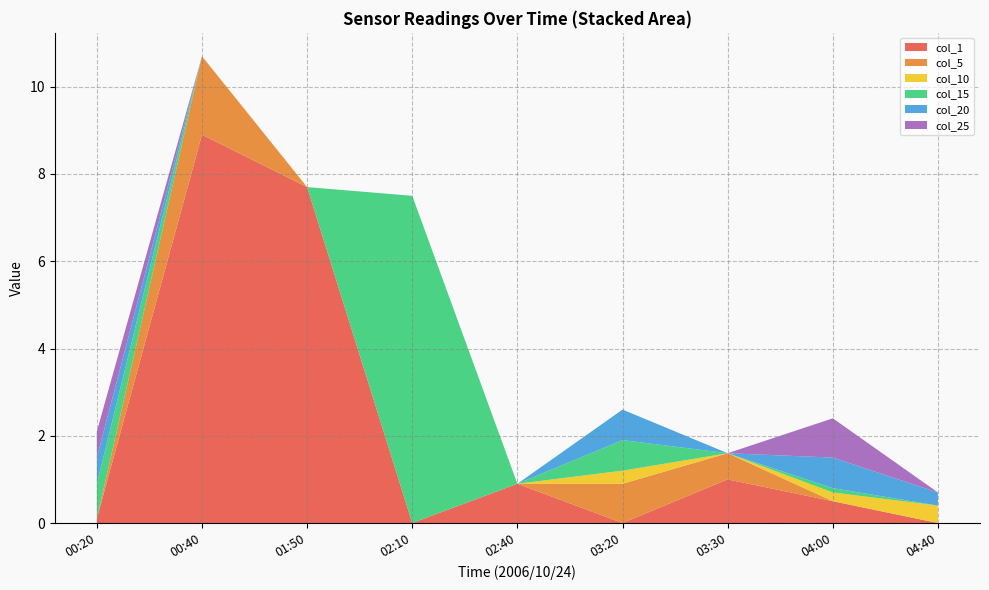

Which category has the highest value in the col_1 series?

00:40